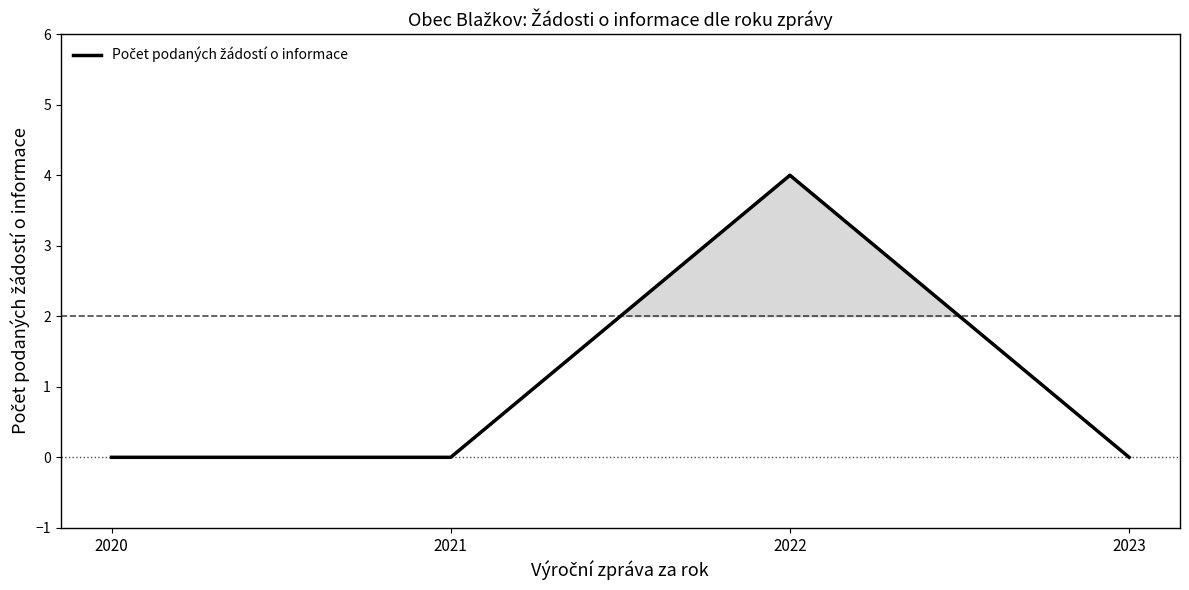

Count the values in the range 0 to 4.

4